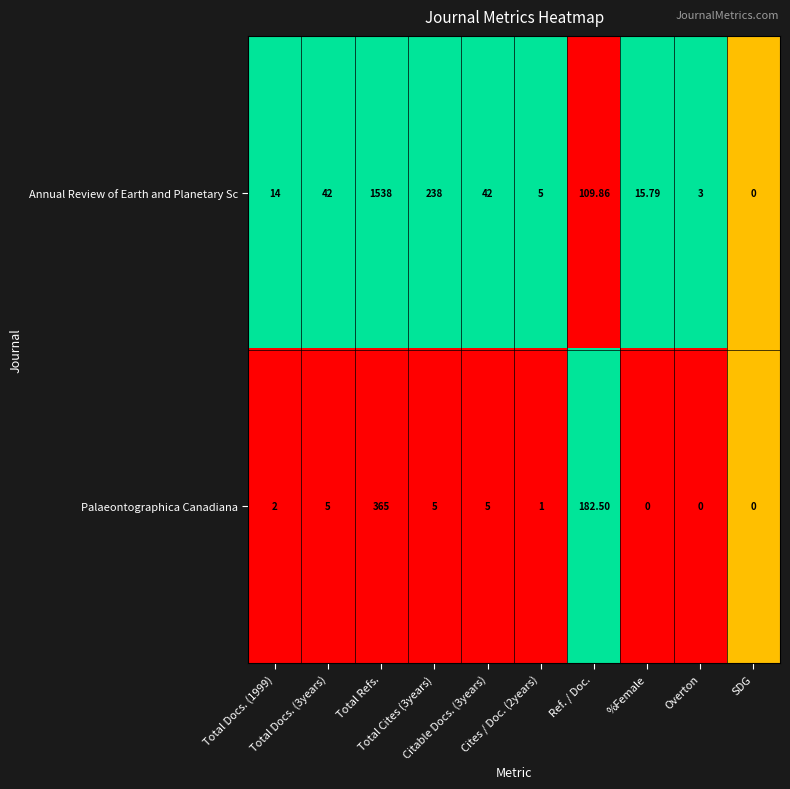

What is the difference between the highest and lowest values at Cites / Doc. (2years)?

4.0